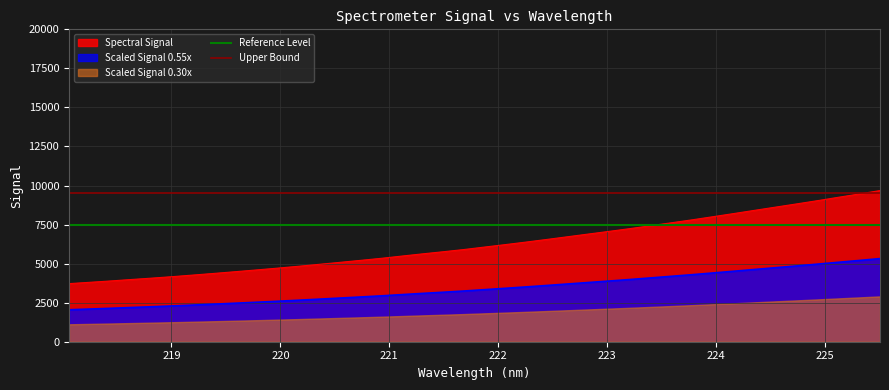

How many lines are shown in the chart?

2